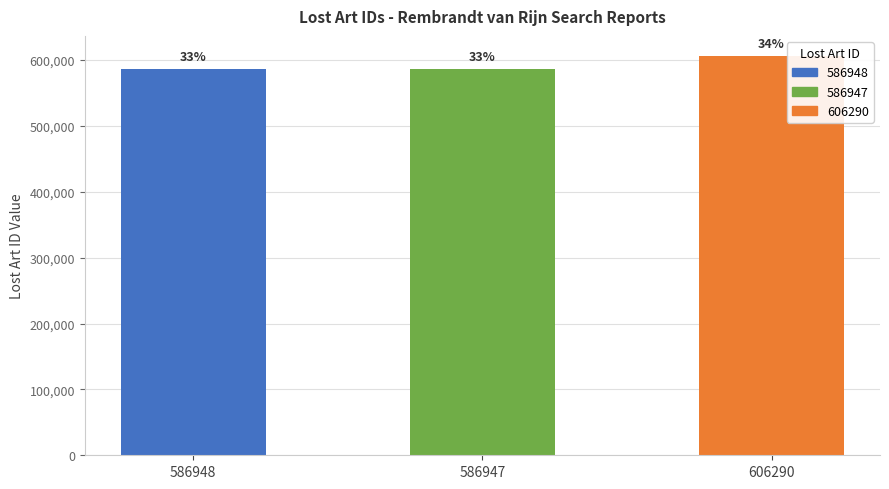

Reading left to right, what are all the values shown in this chart?

586948=586948	586947=586947	606290=606290